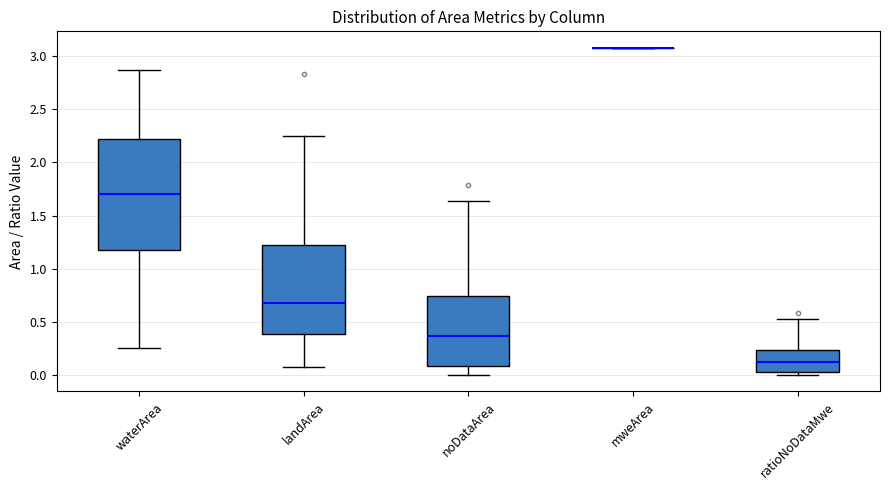

Where is the upper edge of the box for noDataArea on the y-axis? The values are not printed on the chart, so give them approximately, as read against the axis.

0.75